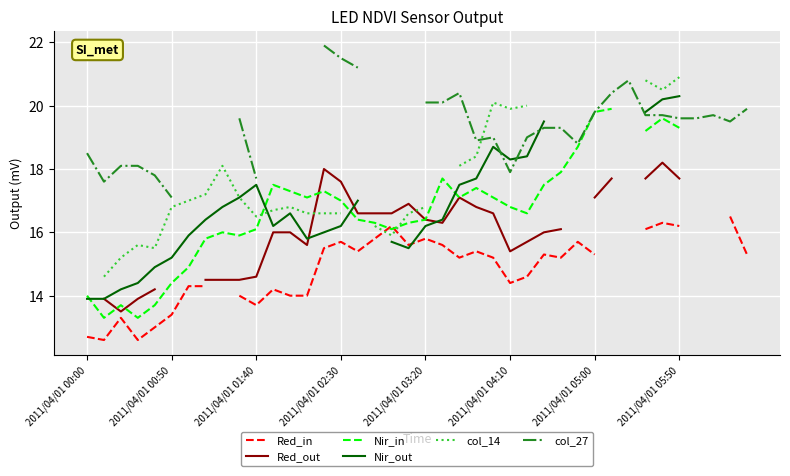

True or false: Nir_in has more than 2 points higher than both neighbors.

True